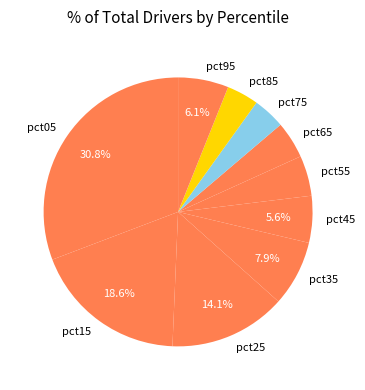

Which has a higher value, pct55 or pct75?

pct55